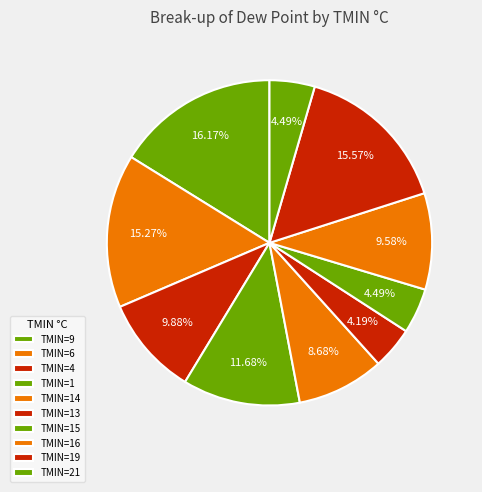

How many slices are in this pie chart?

10